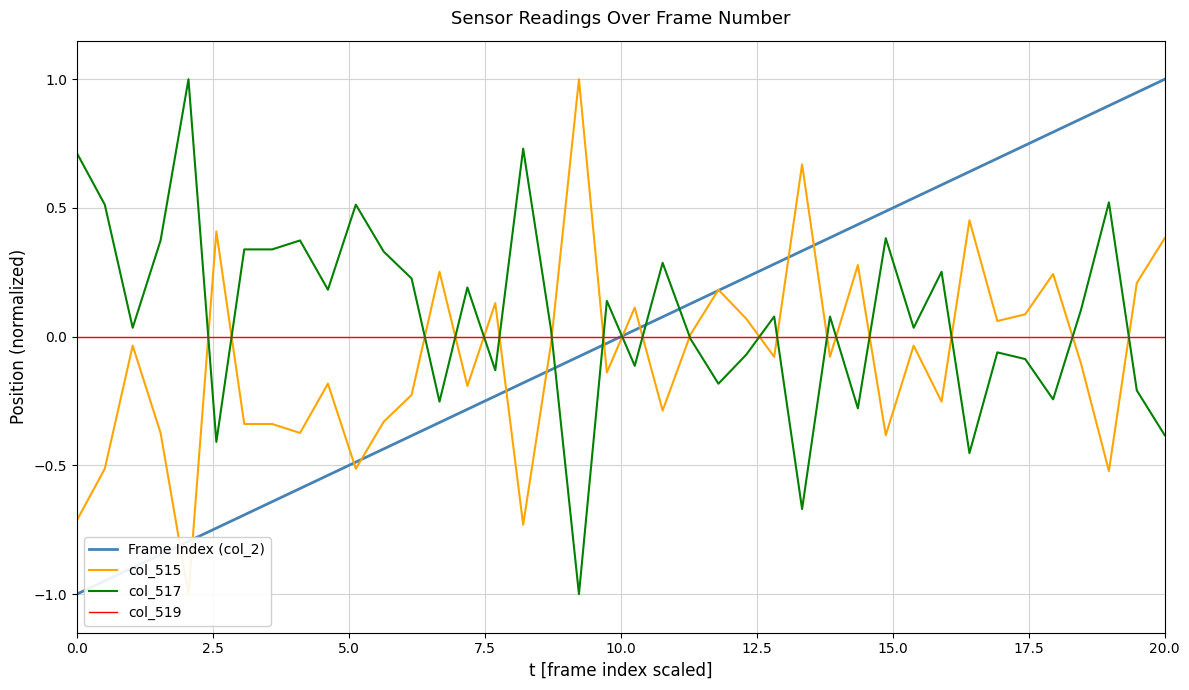

Which series ends up on top after the final intersection of col_517 and Frame Index (col_2)?

Frame Index (col_2)